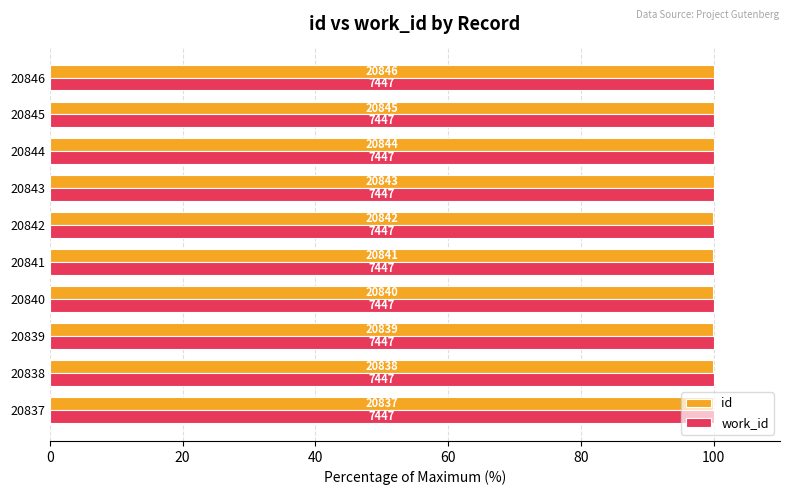

Which series has the largest range (max minus min)?

id